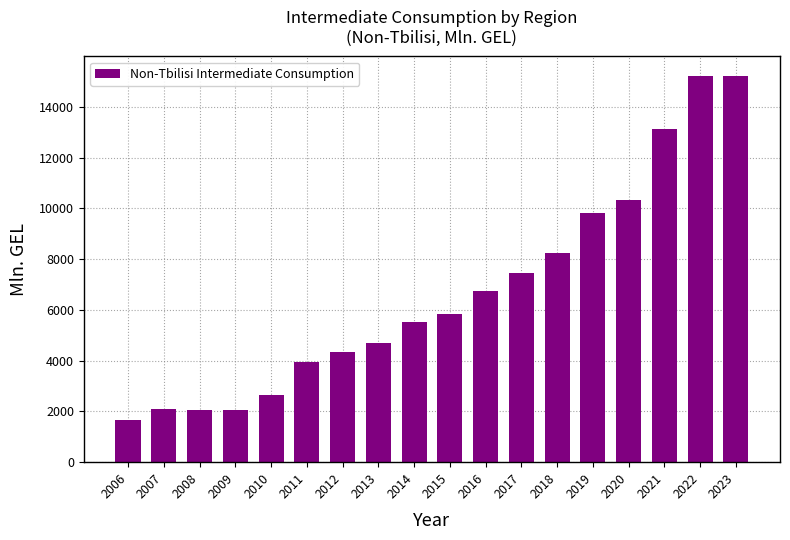

What is the value of the 1st bar from the left?

1680.5